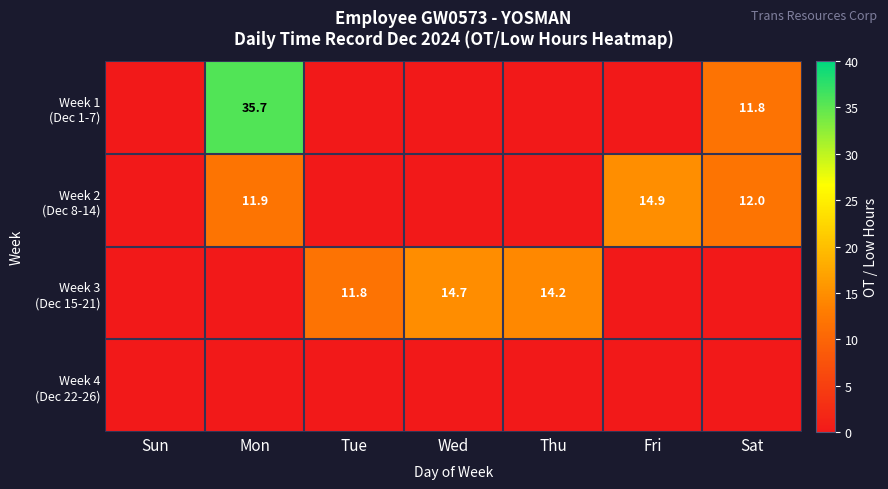

What is the average value of the Week 1 (Dec 1-7) series?

6.8